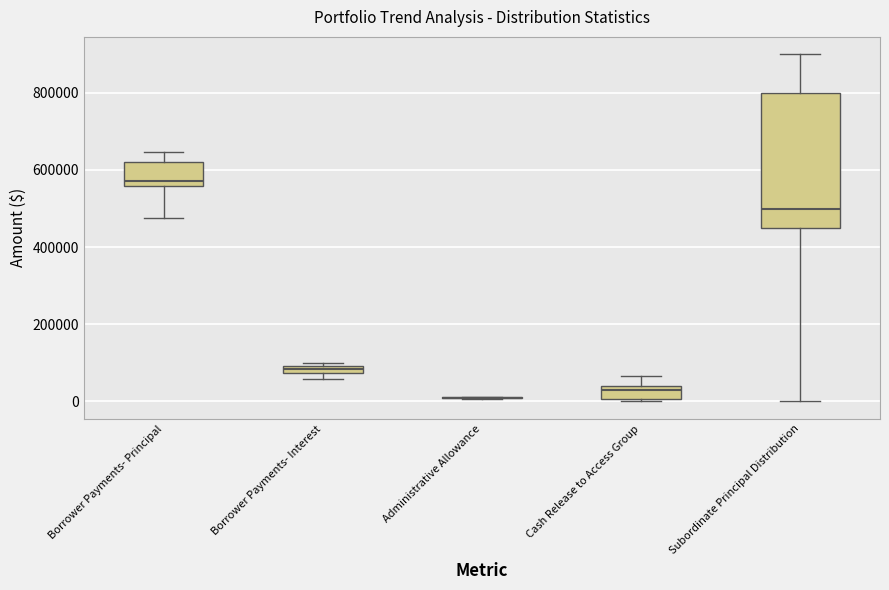

Where does the upper whisker of the box for Subordinate Principal Distribution end on the y-axis? The values are not printed on the chart, so give them approximately, as read against the axis.

900000